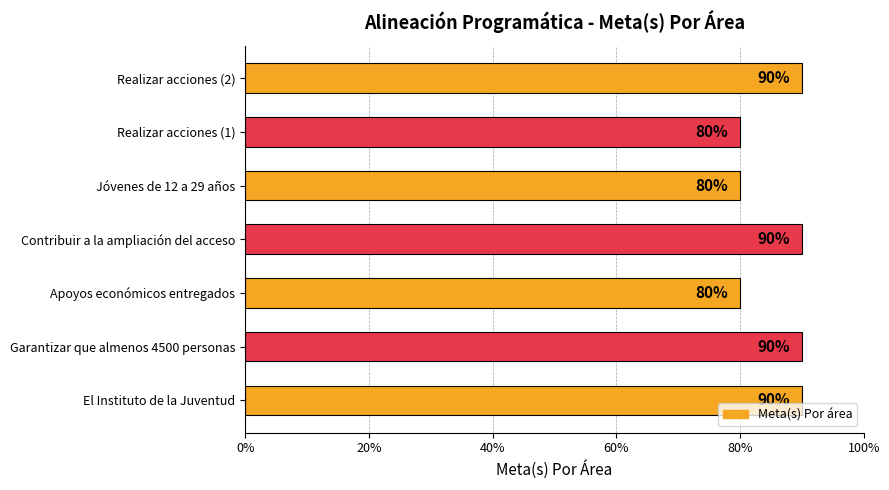

How many data points does each series have?

7